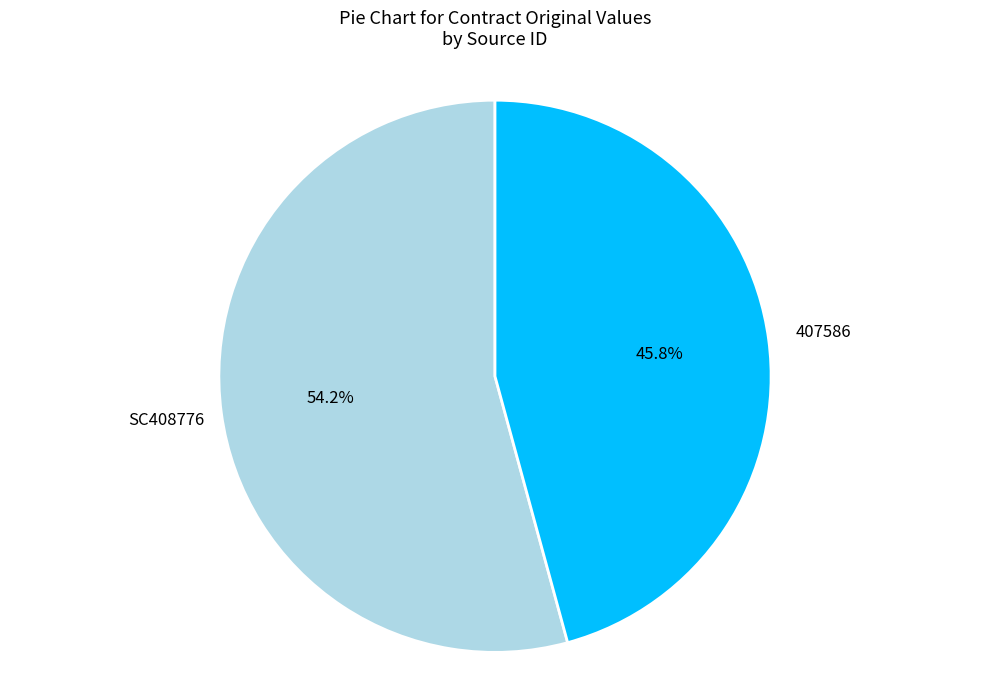

What is the smallest slice in the pie chart?

407586